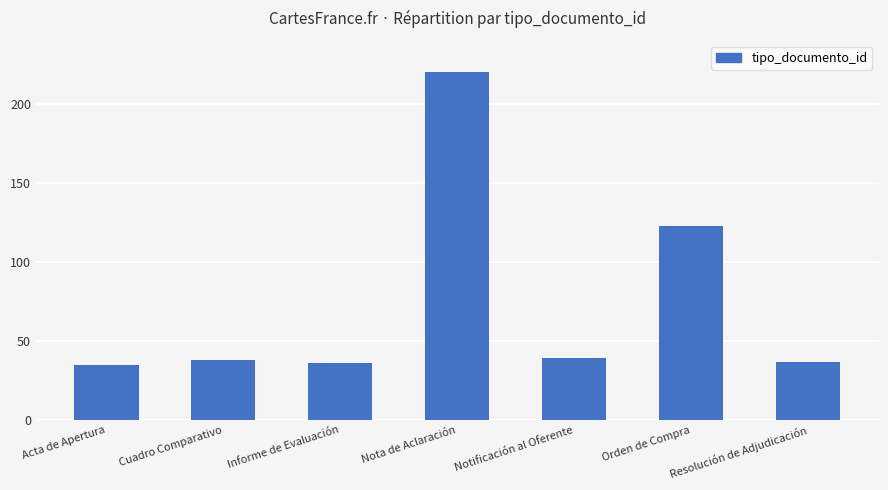

What is the sum of the values at Orden de Compra and Cuadro Comparativo?

161